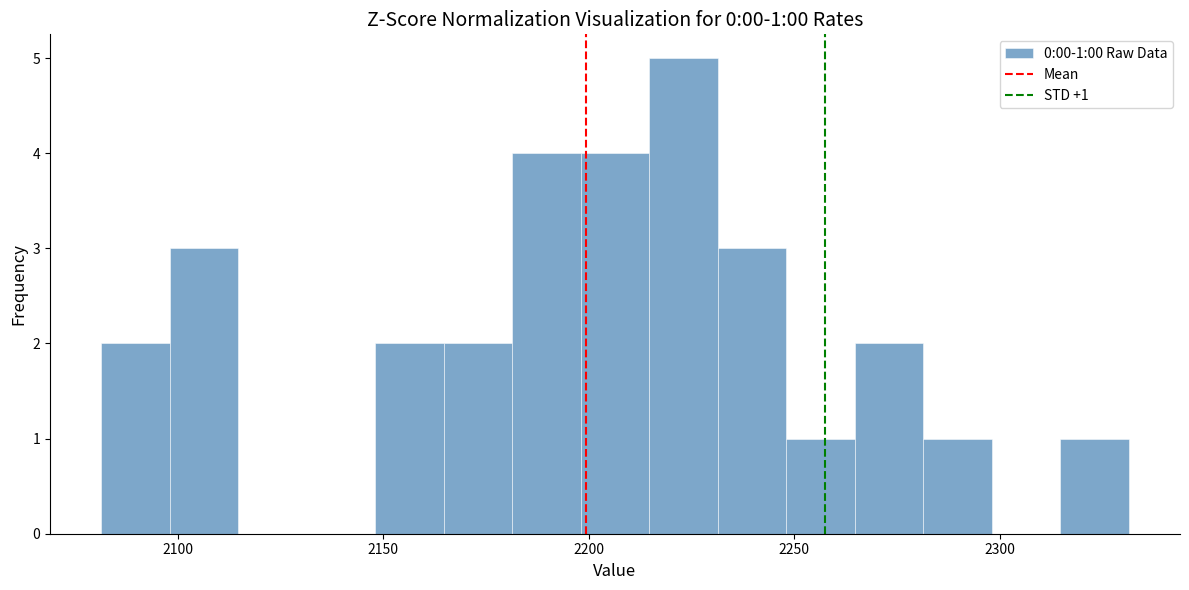

Read against the x-axis, roughly where is the centre of the tallest bar?

2225